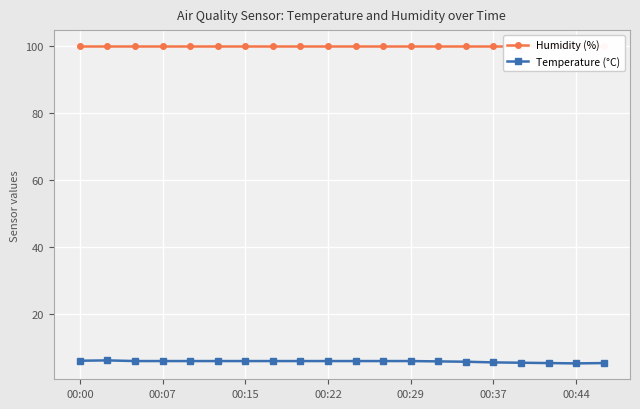

What is the highest value of the Temperature (°C) series?

6.1